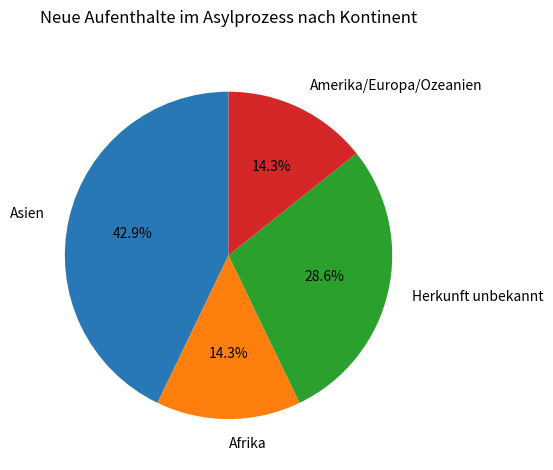

Between Herkunft unbekannt and Asien, which is larger?

Asien